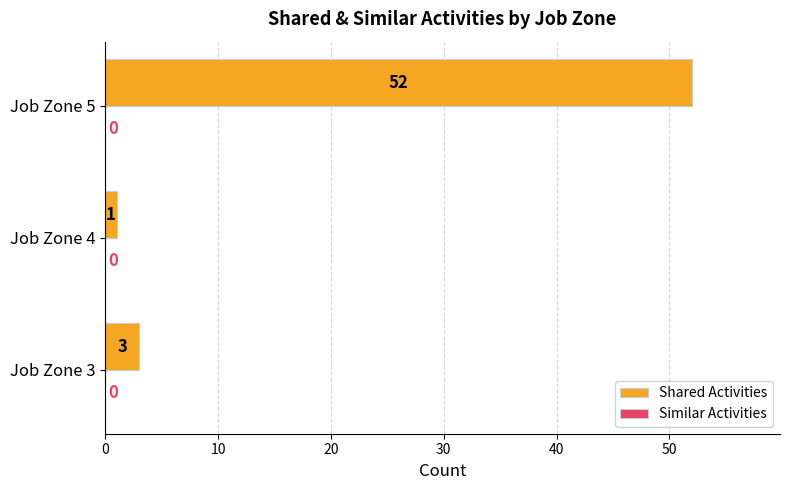

Reading bottom to top, extract all data points from this chart.

Job Zone 3=3	Job Zone 4=1	Job Zone 5=52